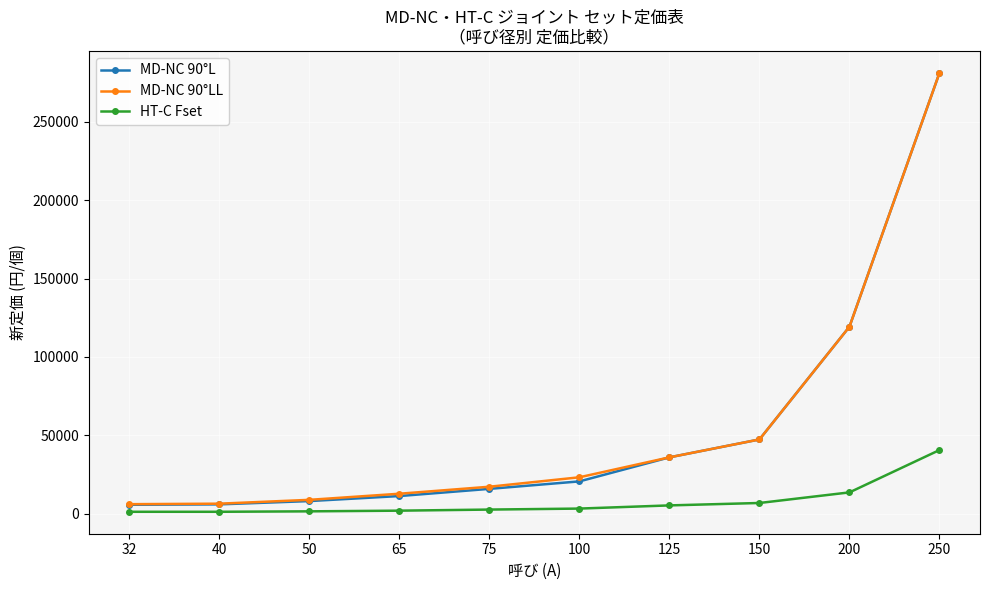

Which series changed the most between 40 and 65?

MD-NC 90°LL